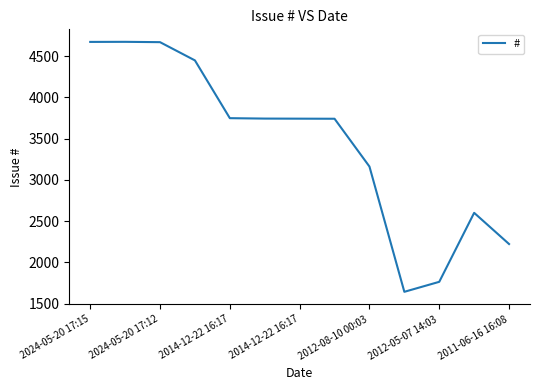

What is the difference between the maximum and minimum values?

3029